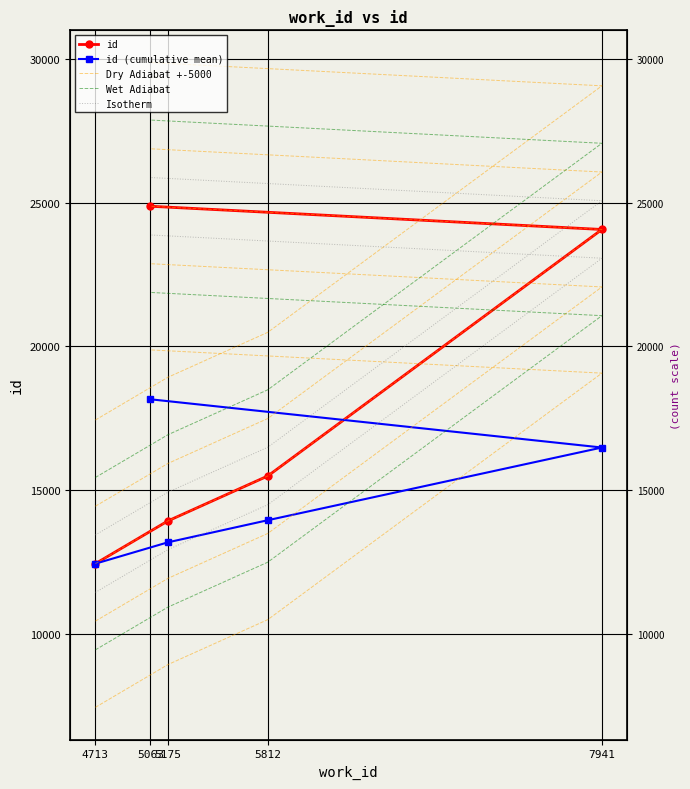

What is the label of the 1st point from the left?

4713